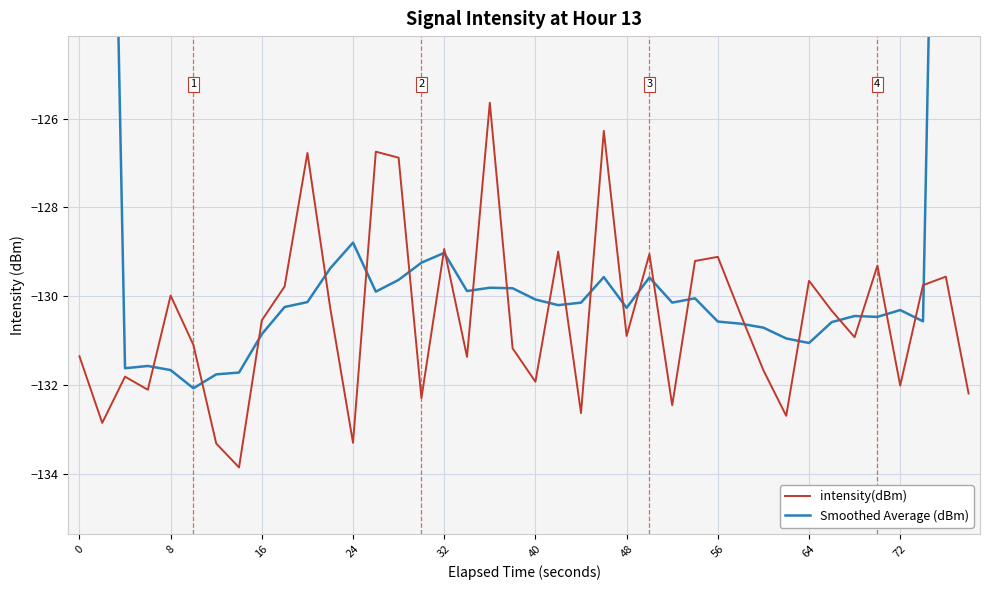

After their last crossing, which series has the higher values: Smoothed Average (dBm) or intensity(dBm)?

Smoothed Average (dBm)